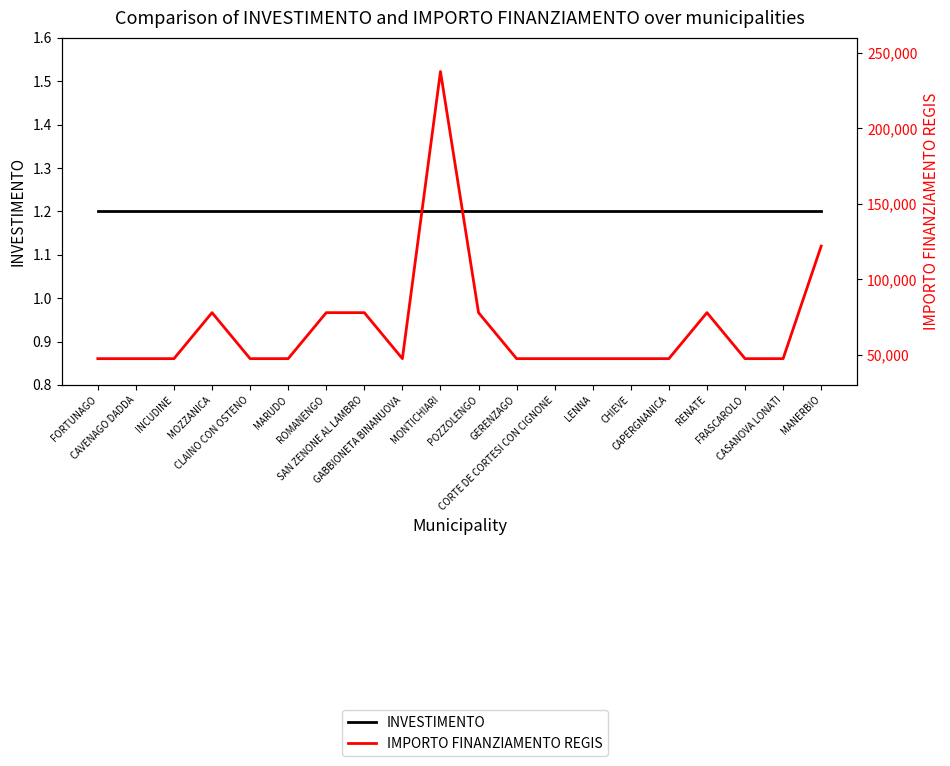

Is this an area chart (filled region under the line)?

No